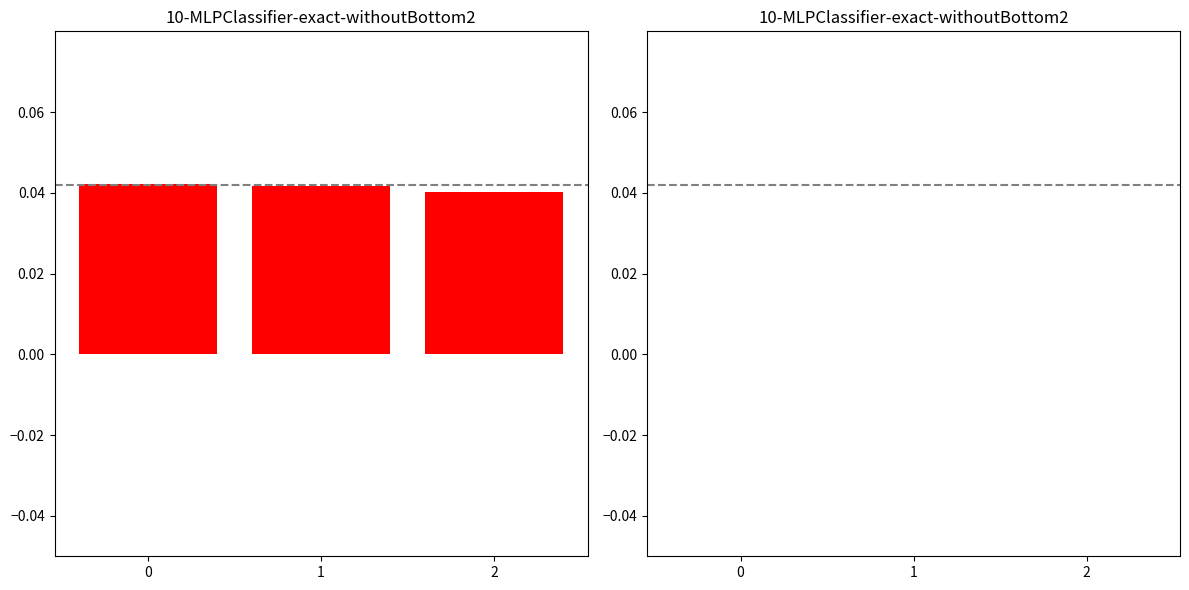

How many values are between 0 and 1?

3